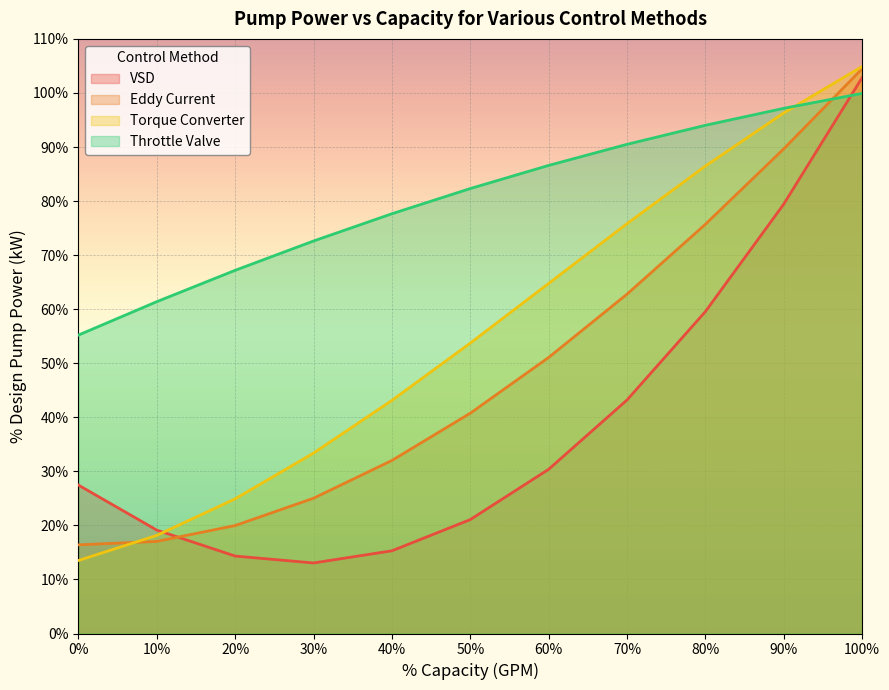

In VSD, how many points are lower than both neighbors (excluding endpoints)?

1